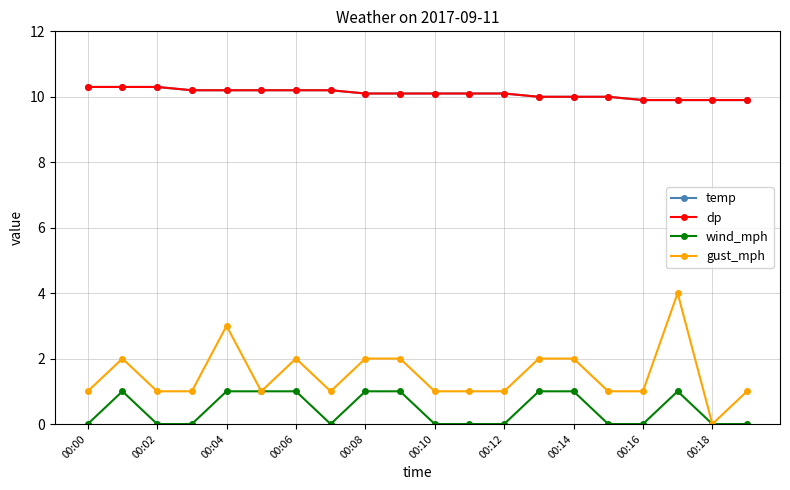

True or false: gust_mph and temp intersect in this chart.

False